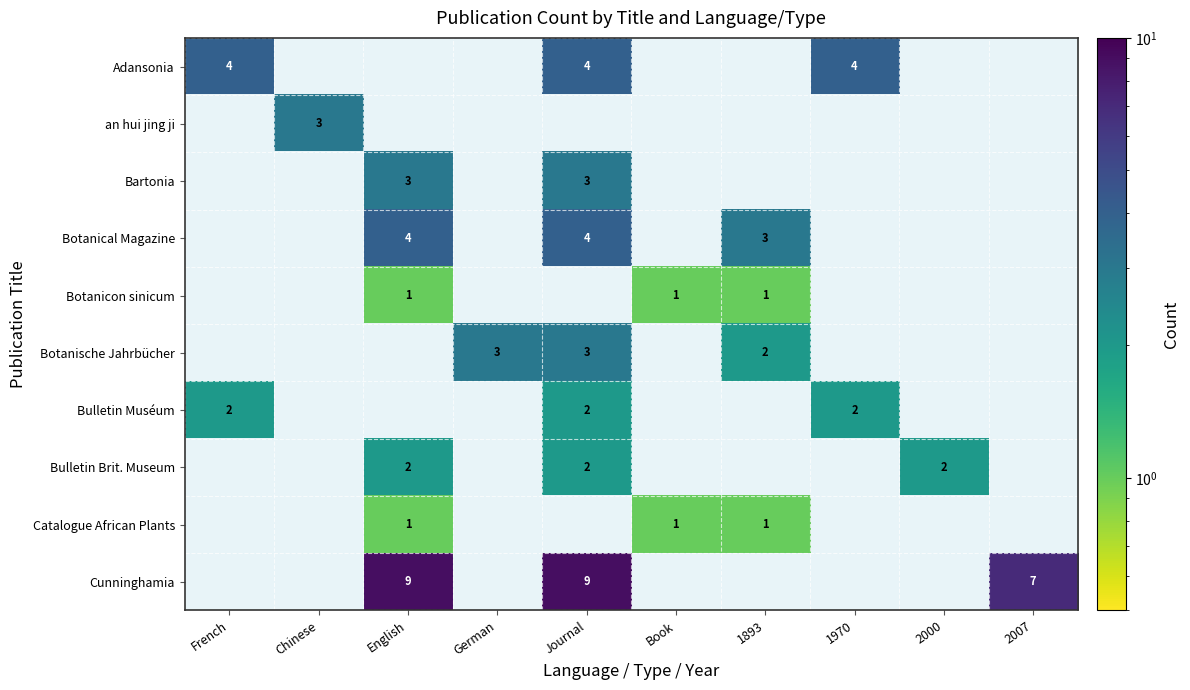

Which category has the lowest value across all series?

English